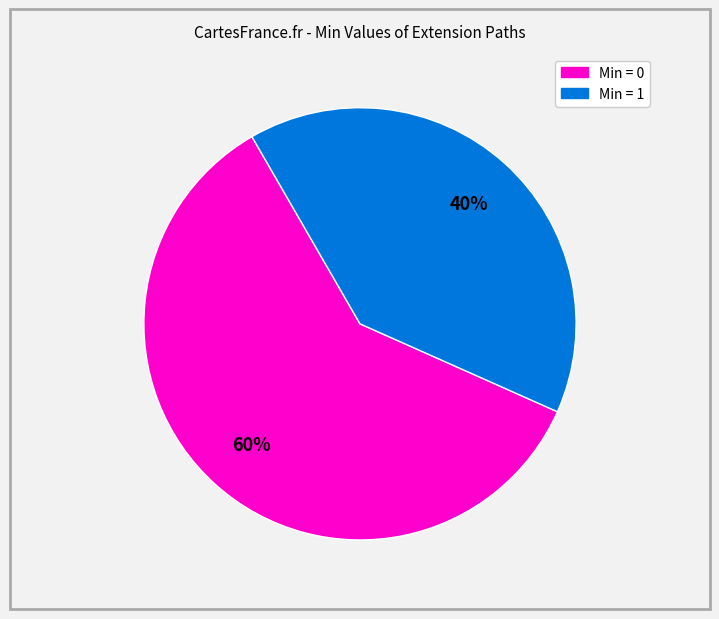

To the nearest percent, what is the difference between the largest and smallest slice percentages?

20%